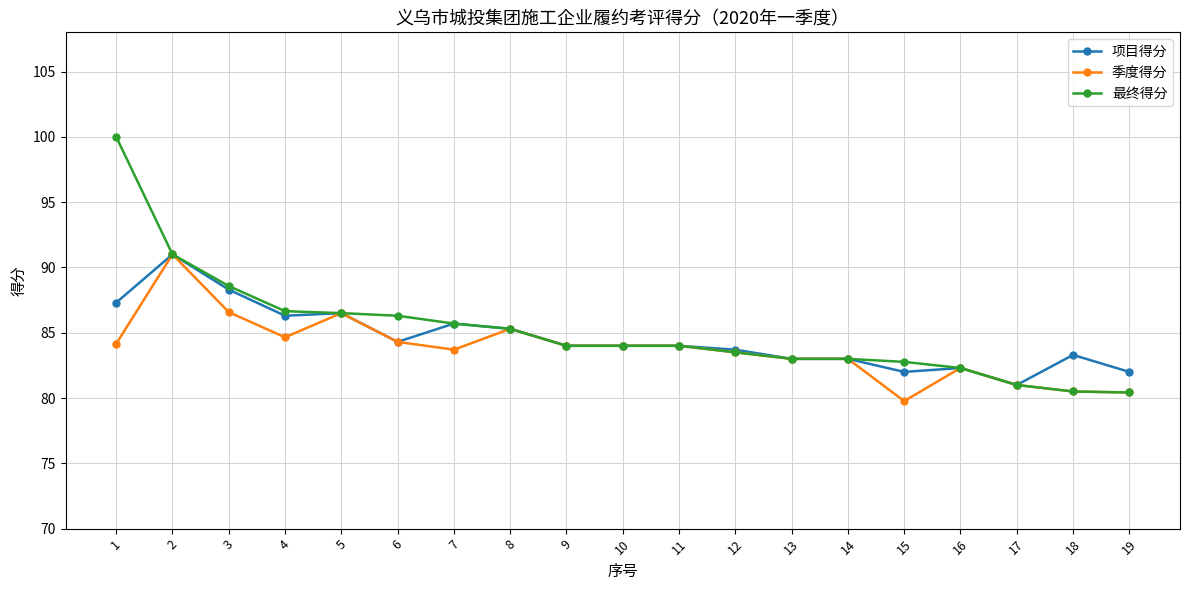

Rank the series by their average value, from lowest to highest.

季度得分, 项目得分, 最终得分